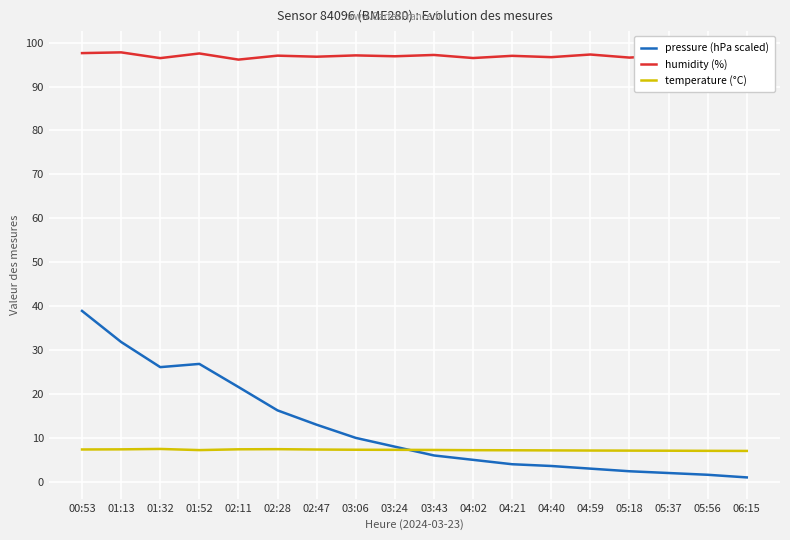

The value of humidity (%) at 03:24 is 165.3. True or false?

False